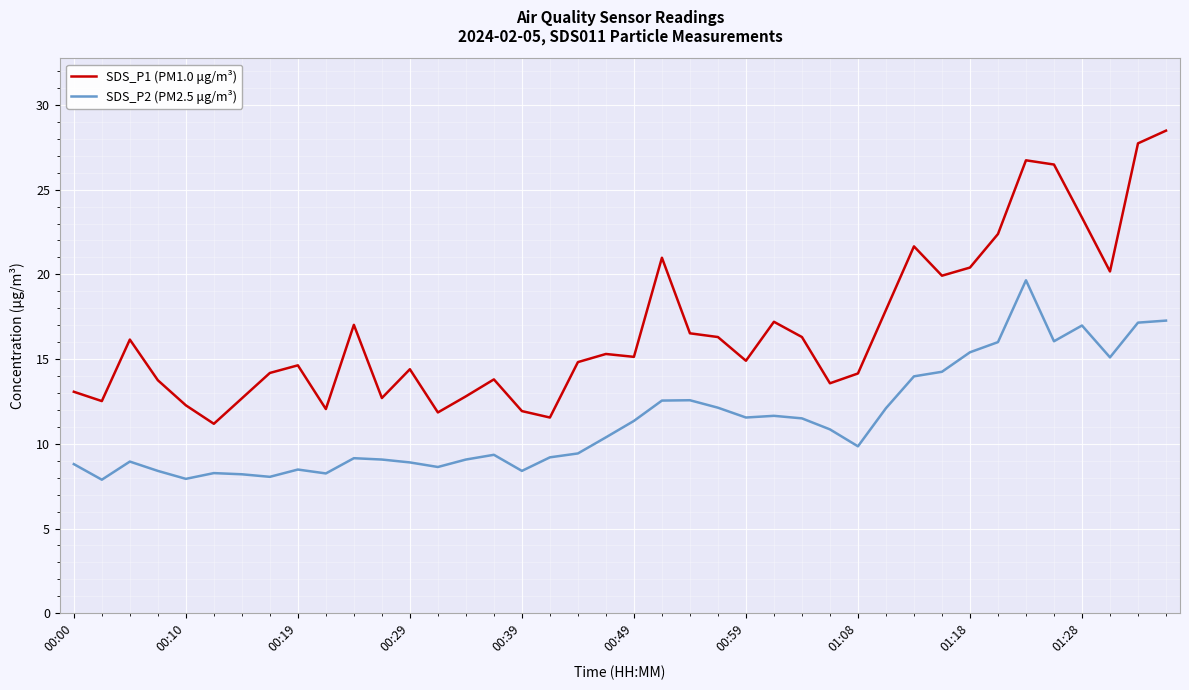

Which series has the largest total across all categories?

SDS_P1 (PM1.0 μg/m³)